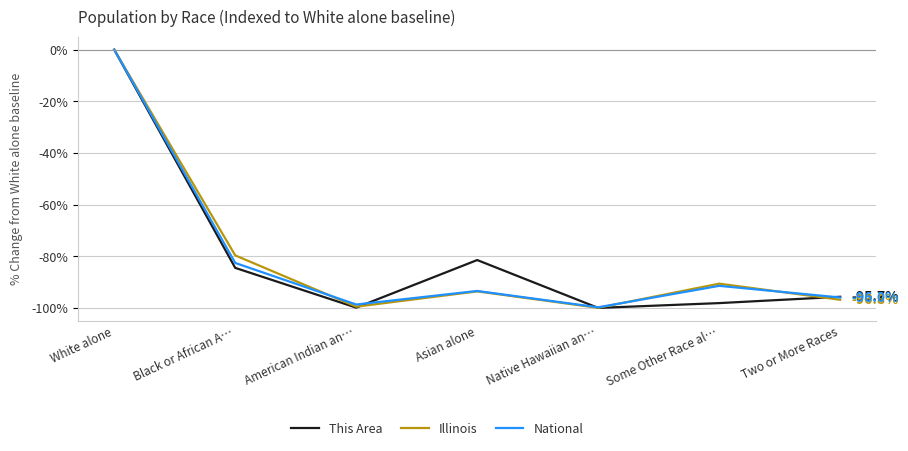

Which category has the highest value in the This Area series?

White alone